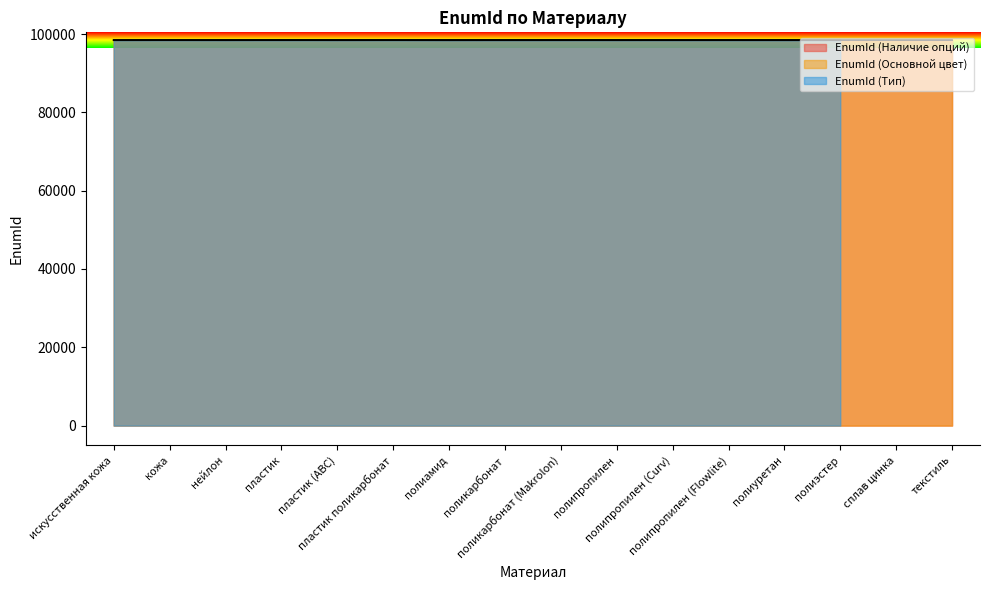

True or false: EnumId (Основной цвет) has more than 1 points higher than both neighbors.

True